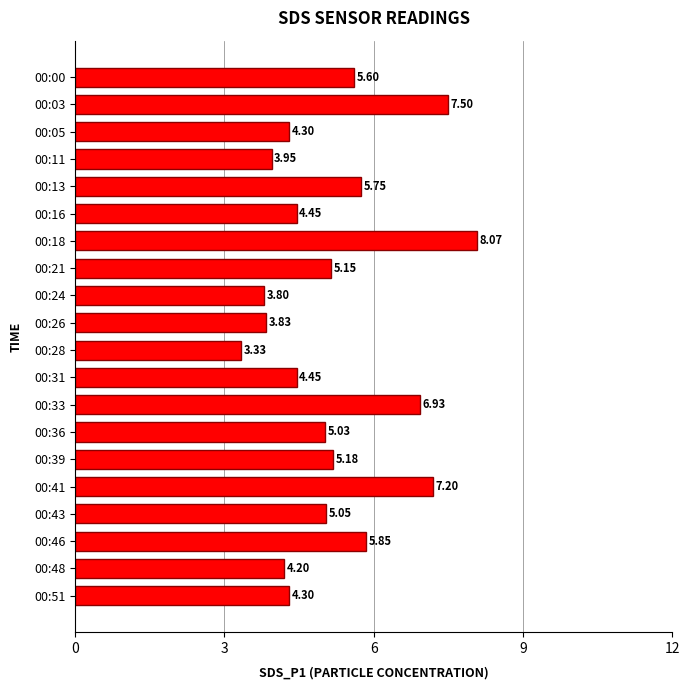

What is the difference between the maximum and minimum values?

4.7